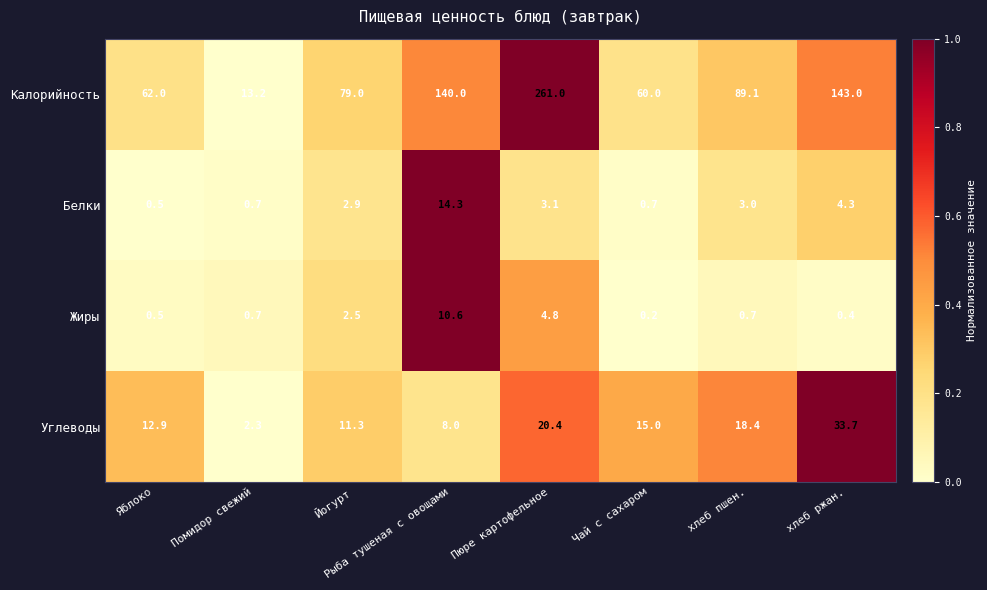

What value does the Калорийность series have at Яблоко?

62.0